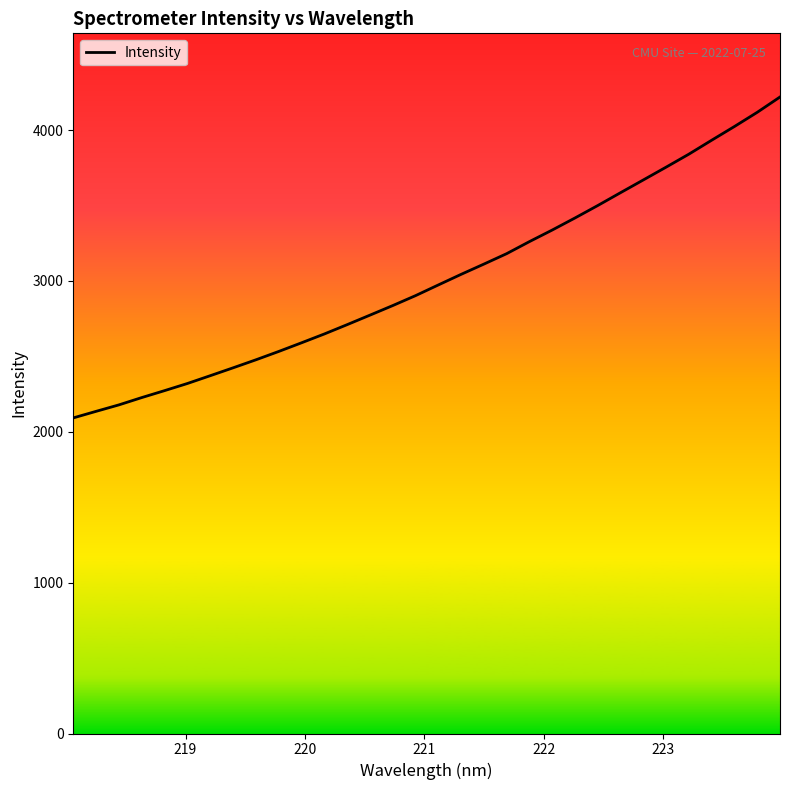

What is the minimum value shown in the chart?

2092.1